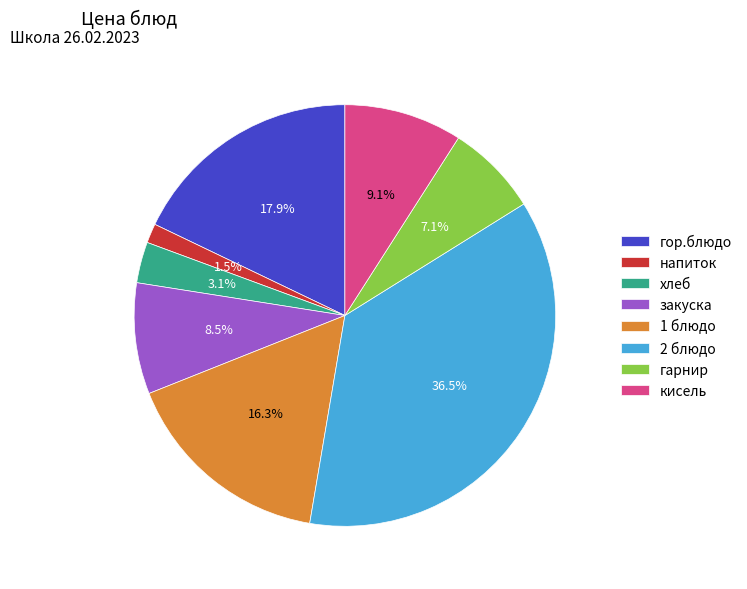

Count the number of slices in the pie.

8